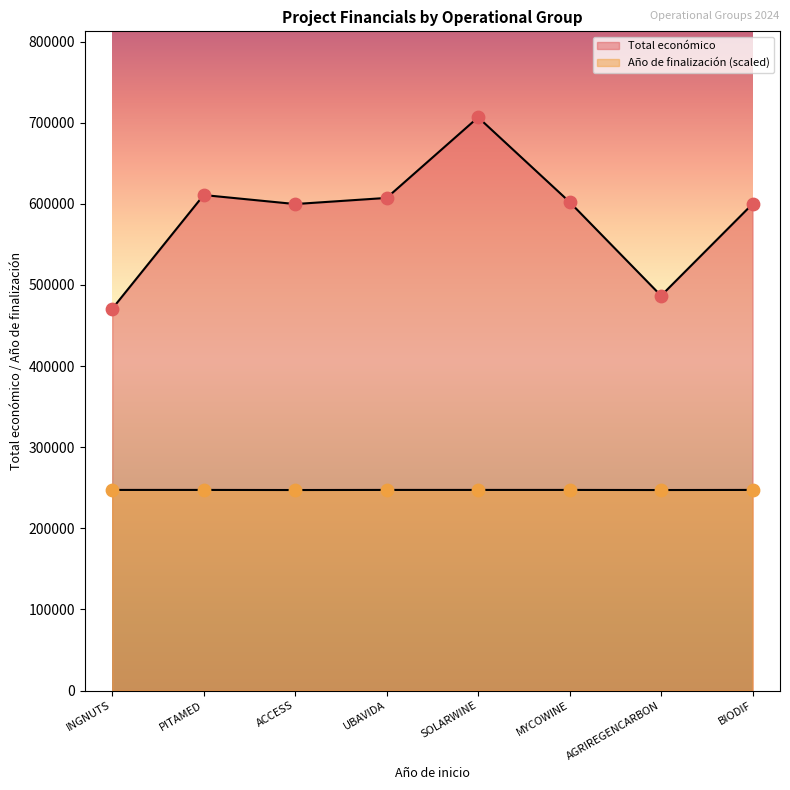

At how many categories does at least one series exceed 572057?

6